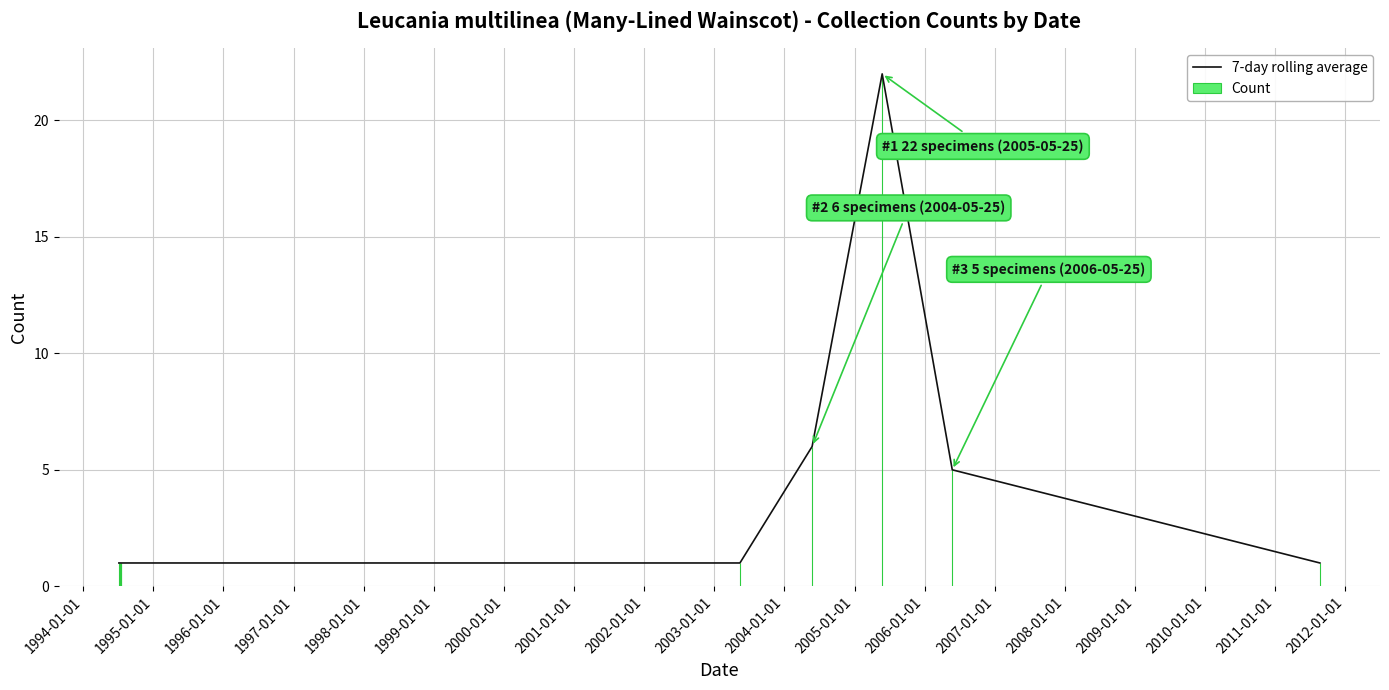

What is the sum of all Count values?

39